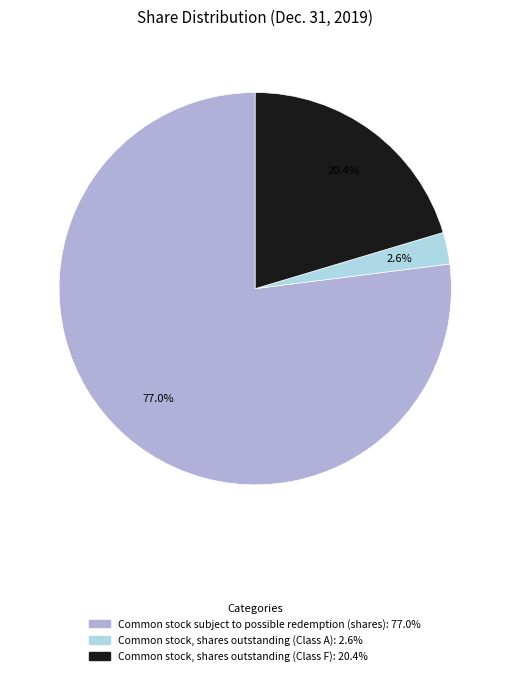

Rank the categories by value from lowest to highest.

Common stock, shares outstanding (Class A), Common stock, shares outstanding (Class F), Common stock subject to possible redemption (shares)